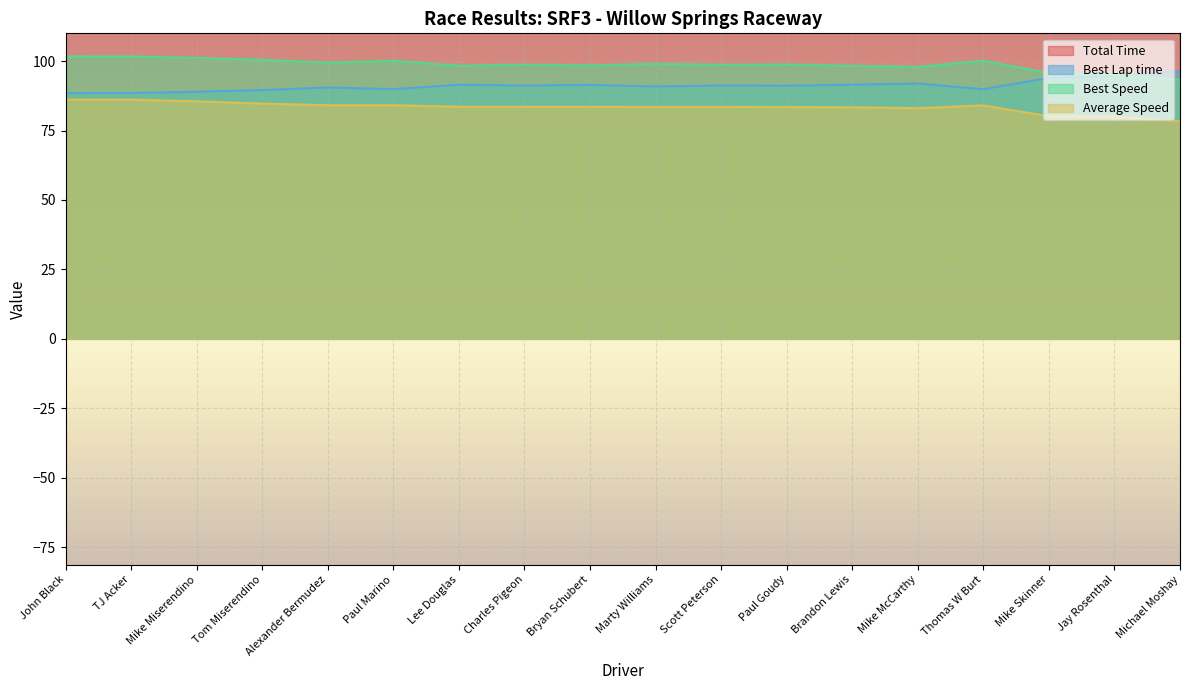

How many lines are shown in the chart?

4